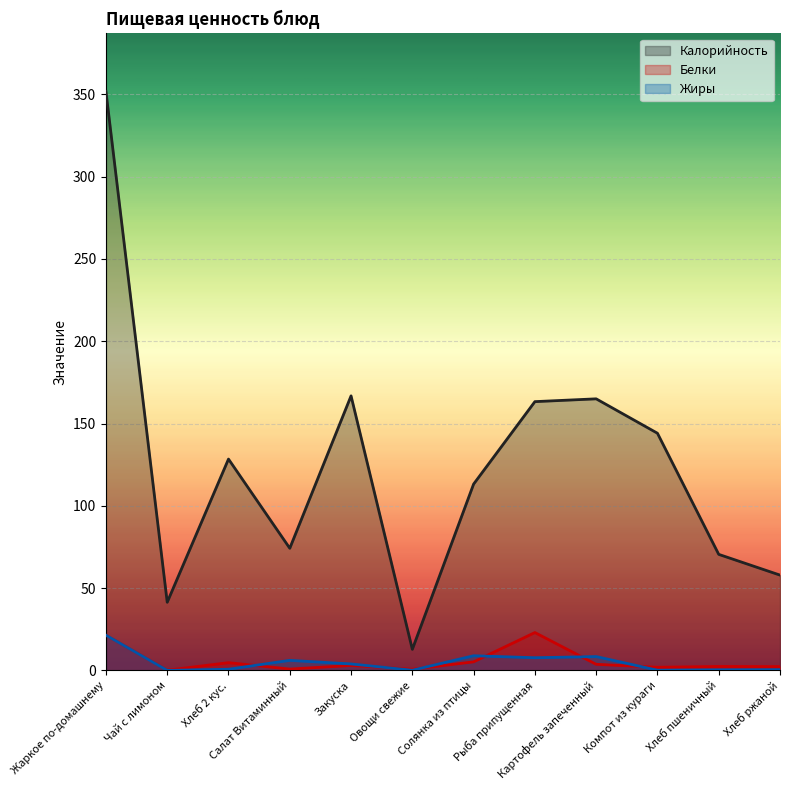

Rank the series at Хлеб 2 кус. from lowest to highest value.

Жиры, Белки, Калорийность